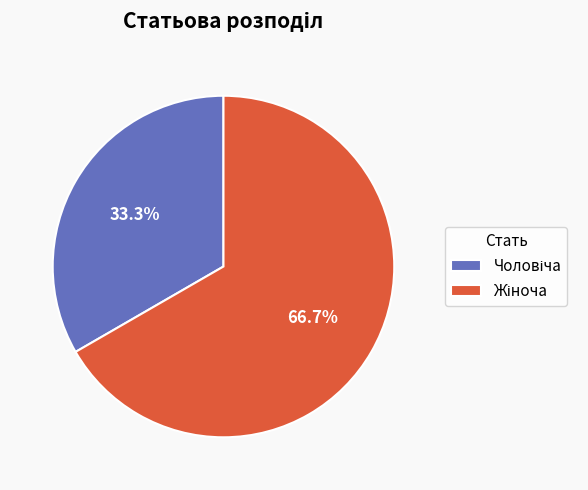

Count the number of slices in the pie.

2